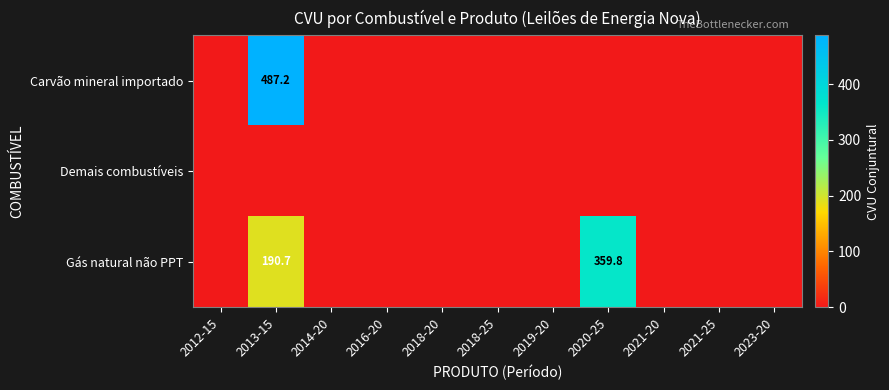

Rank the series at 2013-15 from highest to lowest value.

Carvão mineral importado, Gás natural não PPT, Demais combustíveis